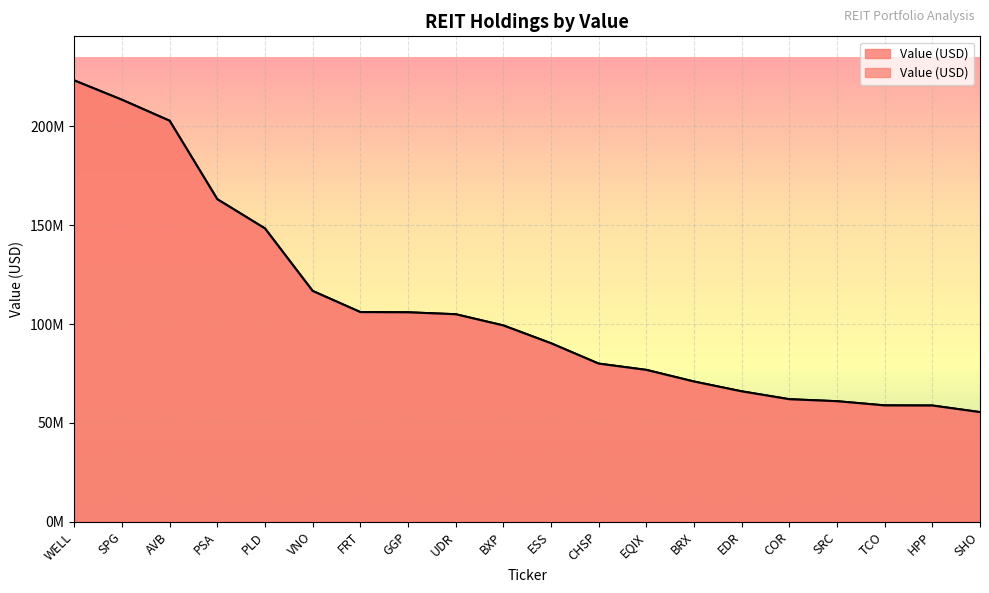

At which label is the value closest to 139337000?

PLD